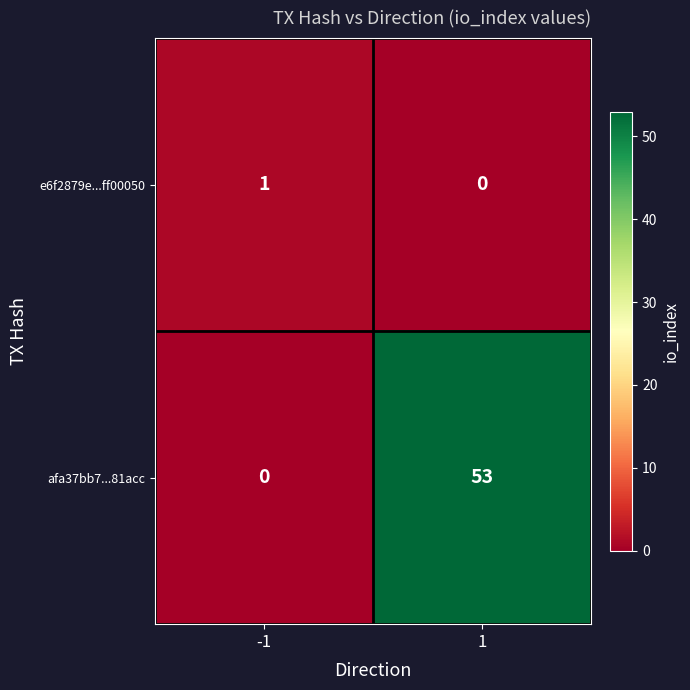

Count the number of data series in this chart.

2